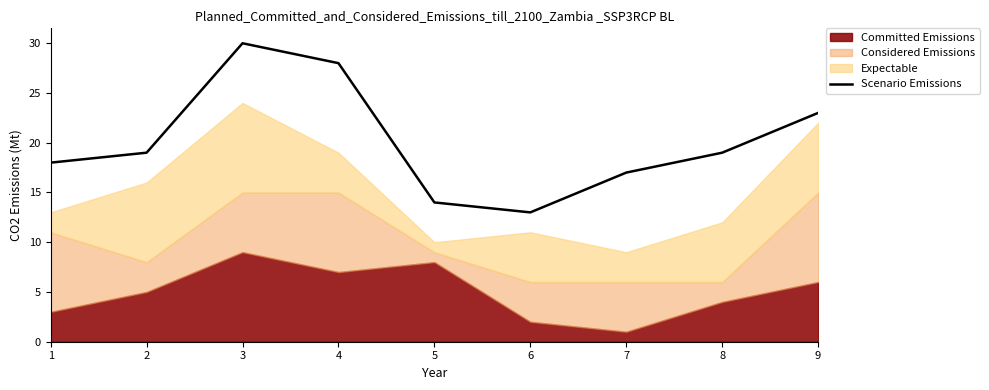

The value of Scenario Emissions at 2 is 19. True or false?

True